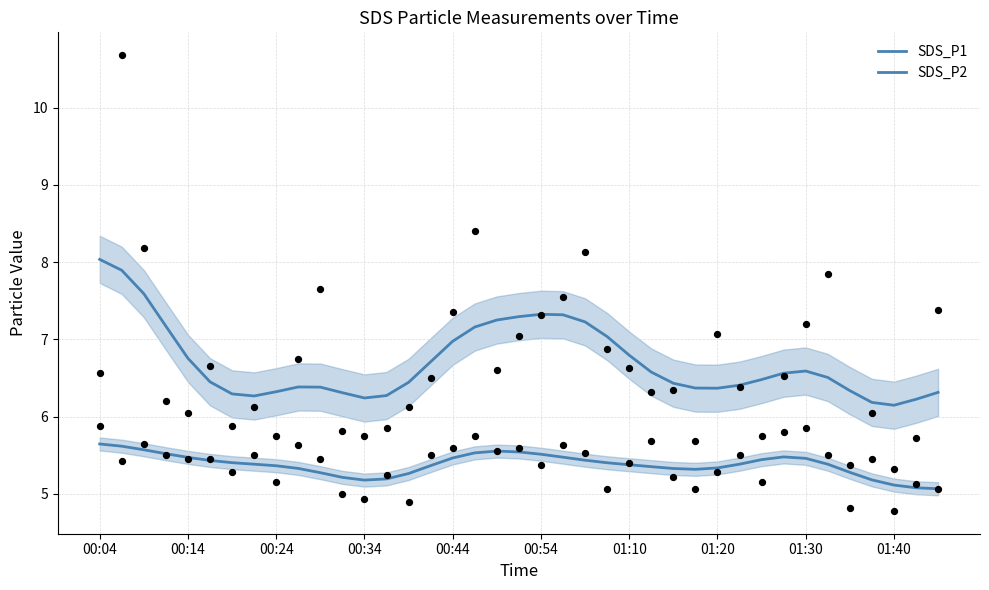

Which series has the largest Y range (max minus min)?

SDS_P1